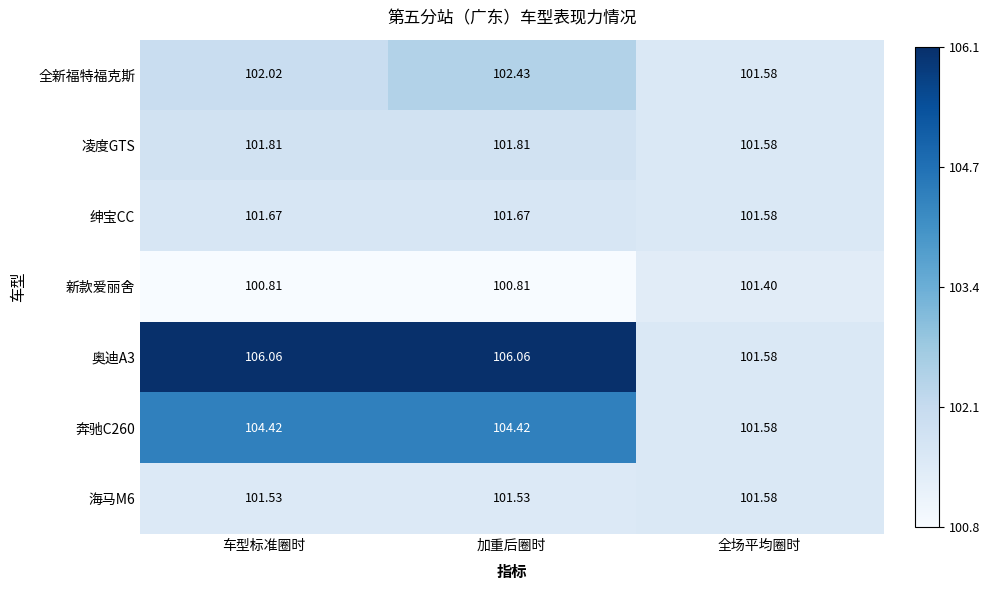

Is the value of 凌度GTS at 加重后圈时 greater than the value of 绅宝CC at 全场平均圈时?

Yes